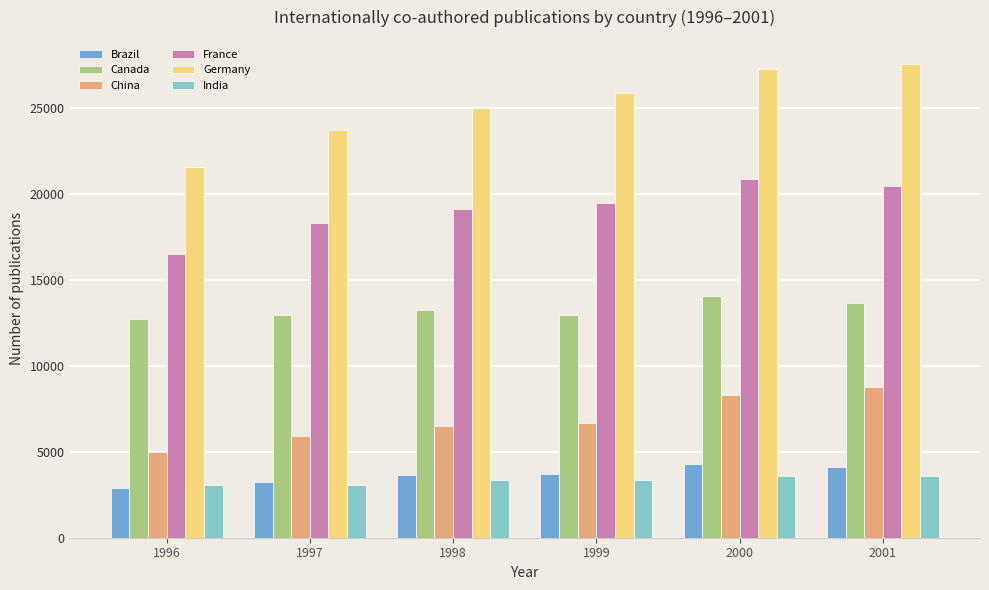

The value of Brazil at 1998 is 4982. True or false?

False